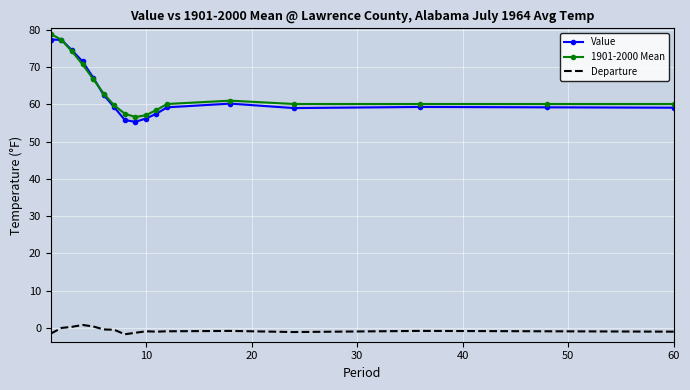

Which series has the widest spread of values?

1901-2000 Mean